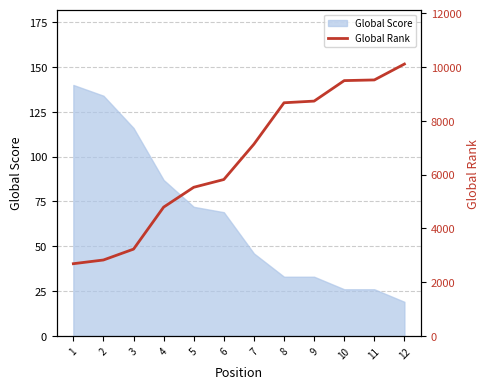

What is the difference between the values at 10 and 7?

2363